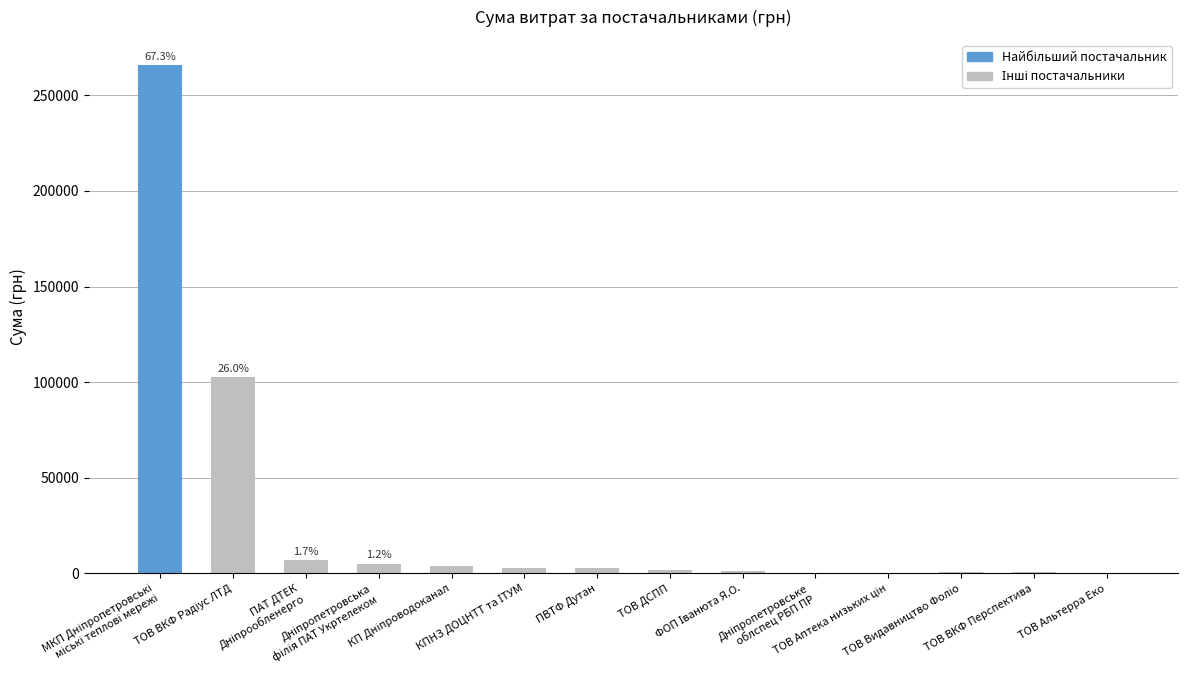

What is the sum of all values?

394966.2